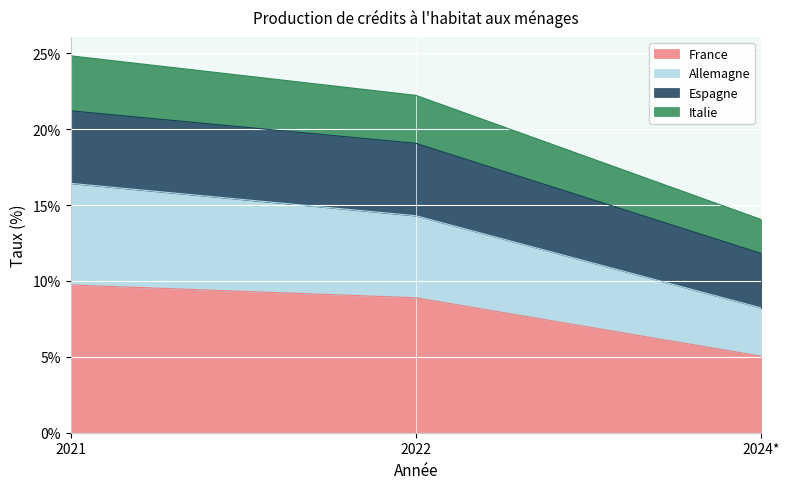

What position from the left is 2021?

1